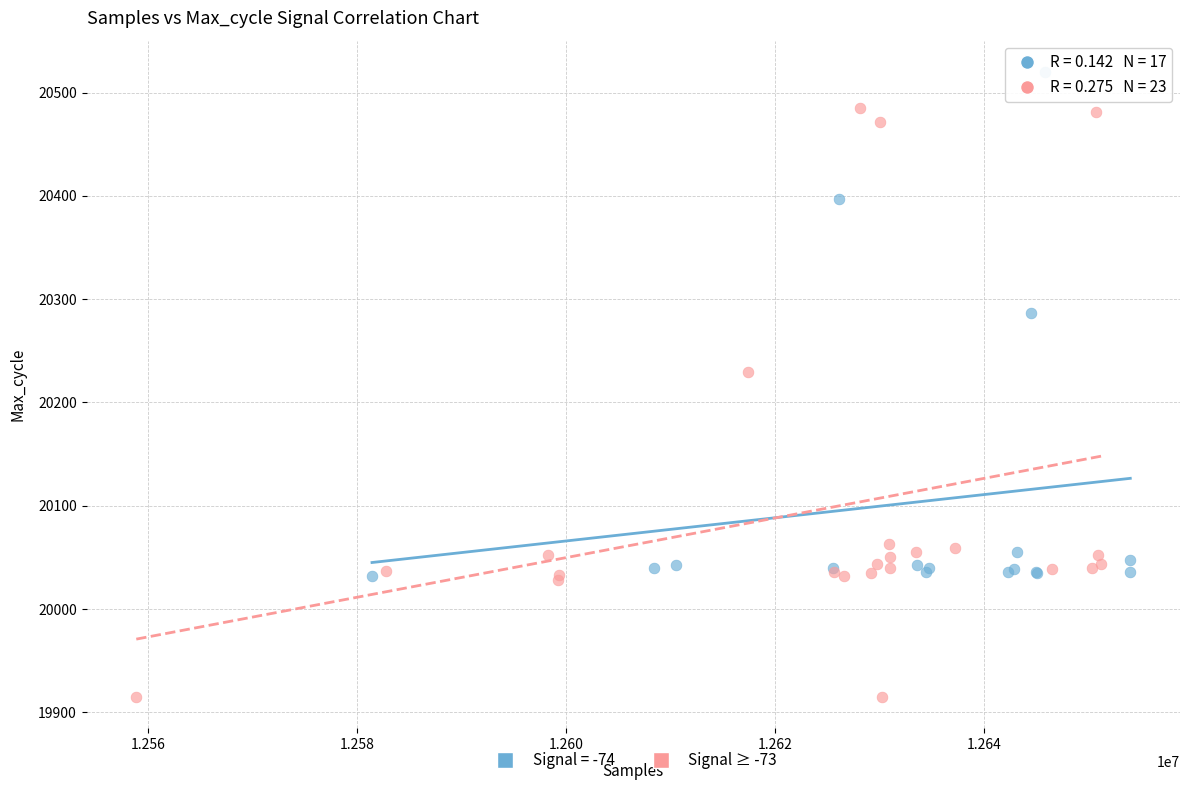

Which series has the largest Y range (max minus min)?

Signal ≥ -73